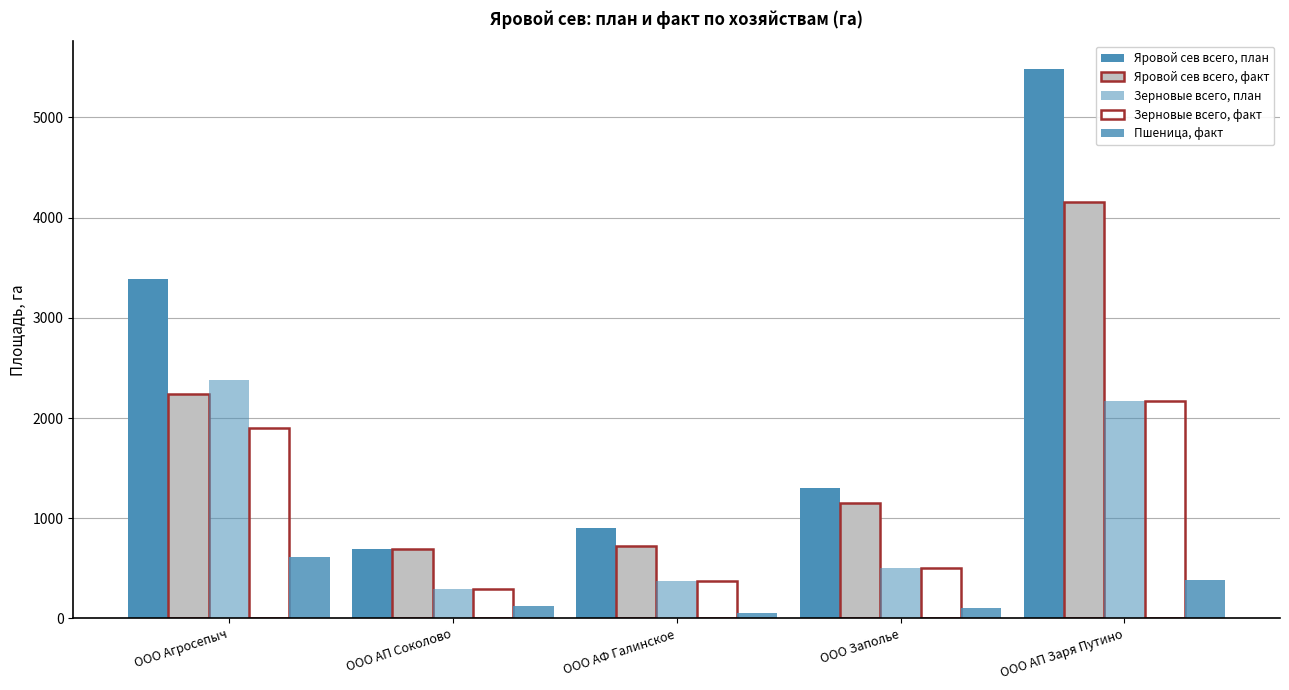

What is the sum of all Зерновые всего, план values?

5709